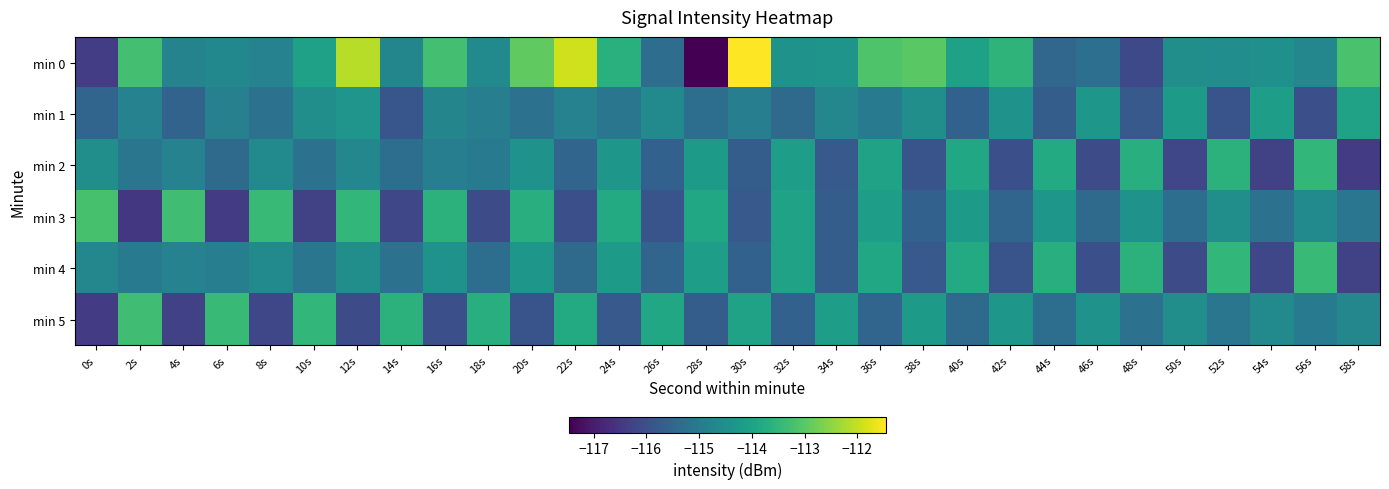

Reading right to left, what are all the values shown in this chart?

min 0: 58s=-113.2	56s=-114.7	54s=-114.5	52s=-114.5	50s=-114.5	48s=-116.1	46s=-115.3	44s=-115.5	42s=-113.6	40s=-114.0	38s=-113.0	36s=-113.1	34s=-114.4	32s=-114.4	30s=-111.5	28s=-117.5	26s=-115.3	24s=-113.7	22s=-111.9	20s=-112.9	18s=-114.6	16s=-113.3	14s=-114.7	12s=-112.1	10s=-114.0	8s=-114.8	6s=-114.7	4s=-114.8	2s=-113.3	0s=-116.4
min 1: 58s=-114.0	56s=-116.0	54s=-114.1	52s=-115.9	50s=-114.2	48s=-115.8	46s=-114.3	44s=-115.7	42s=-114.4	40s=-115.6	38s=-114.5	36s=-115.0	34s=-114.7	32s=-115.4	30s=-114.9	28s=-115.3	26s=-114.6	24s=-115.1	22s=-114.8	20s=-115.2	18s=-114.9	16s=-114.7	14s=-115.9	12s=-114.3	10s=-114.5	8s=-115.2	6s=-114.9	4s=-115.6	2s=-114.8	0s=-115.5
min 2: 58s=-116.4	56s=-113.5	54s=-116.3	52s=-113.6	50s=-116.2	48s=-113.7	46s=-116.1	44s=-113.8	42s=-116.0	40s=-113.9	38s=-115.9	36s=-114.0	34s=-115.8	32s=-114.1	30s=-115.7	28s=-114.2	26s=-115.6	24s=-114.3	22s=-115.5	20s=-114.4	18s=-115.0	16s=-114.9	14s=-115.3	12s=-114.7	10s=-115.2	8s=-114.6	6s=-115.4	4s=-114.8	2s=-115.1	0s=-114.5
min 3: 58s=-115.1	56s=-114.6	54s=-115.2	52s=-114.5	50s=-115.3	48s=-114.4	46s=-115.4	44s=-114.3	42s=-115.5	40s=-114.2	38s=-115.6	36s=-114.1	34s=-115.7	32s=-114.0	30s=-115.8	28s=-113.9	26s=-115.9	24s=-113.8	22s=-116.0	20s=-113.7	18s=-116.1	16s=-113.6	14s=-116.2	12s=-113.5	10s=-116.3	8s=-113.4	6s=-116.4	4s=-113.3	2s=-116.5	0s=-113.2
min 4: 58s=-116.3	56s=-113.4	54s=-116.2	52s=-113.5	50s=-116.1	48s=-113.6	46s=-116.0	44s=-113.7	42s=-115.9	40s=-113.8	38s=-115.8	36s=-113.9	34s=-115.7	32s=-114.0	30s=-115.6	28s=-114.1	26s=-115.5	24s=-114.2	22s=-115.4	20s=-114.3	18s=-115.3	16s=-114.4	14s=-115.2	12s=-114.5	10s=-115.1	8s=-114.6	6s=-114.9	4s=-114.8	2s=-115.0	0s=-114.7
min 5: 58s=-114.7	56s=-115.0	54s=-114.6	52s=-115.1	50s=-114.5	48s=-115.2	46s=-114.4	44s=-115.3	42s=-114.3	40s=-115.4	38s=-114.2	36s=-115.5	34s=-114.1	32s=-115.6	30s=-114.0	28s=-115.7	26s=-113.9	24s=-115.8	22s=-113.8	20s=-115.9	18s=-113.7	16s=-116.0	14s=-113.6	12s=-116.1	10s=-113.5	8s=-116.2	6s=-113.4	4s=-116.3	2s=-113.3	0s=-116.4